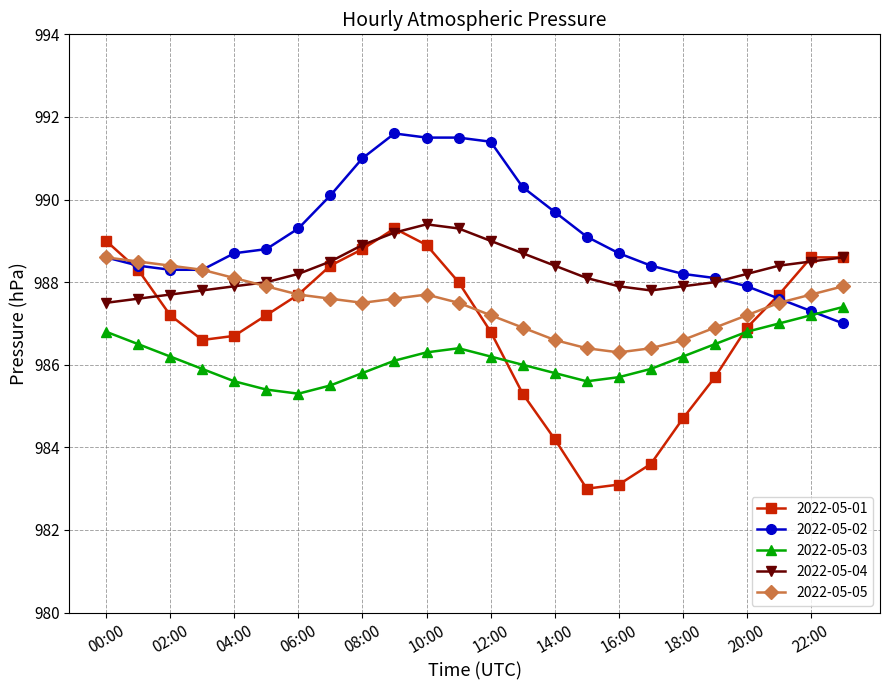

Which series has the widest spread of values?

2022-05-01